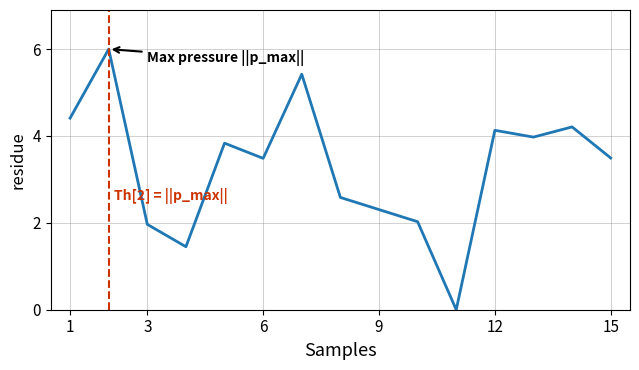

What is the difference between the maximum and minimum values?

6.0